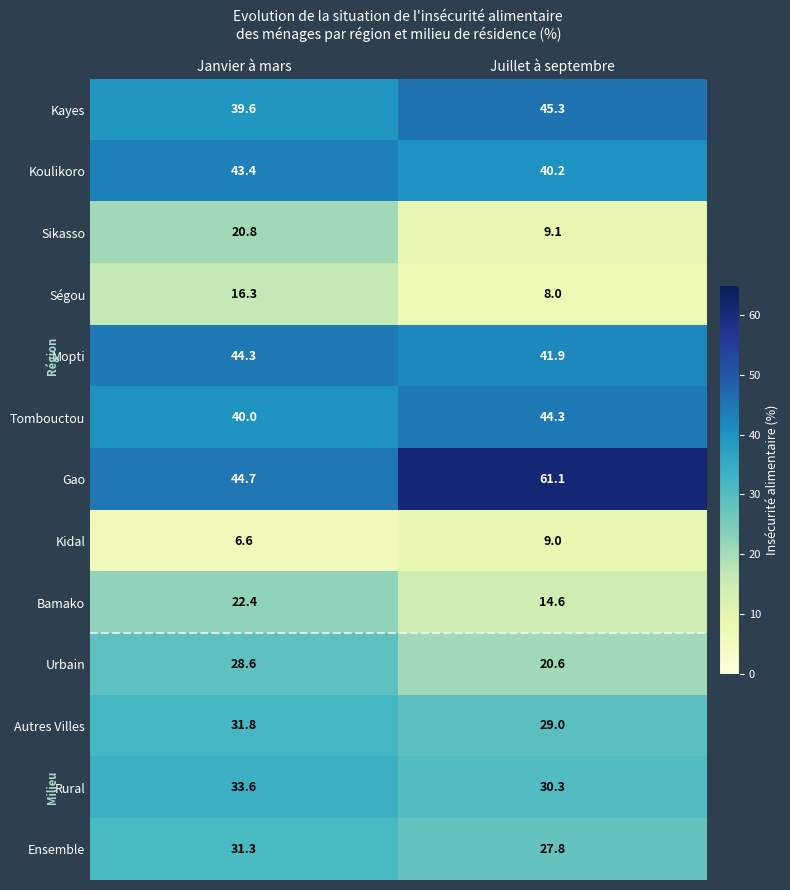

What is the sum of the Mopti values at Janvier à mars and Juillet à septembre?

86.2